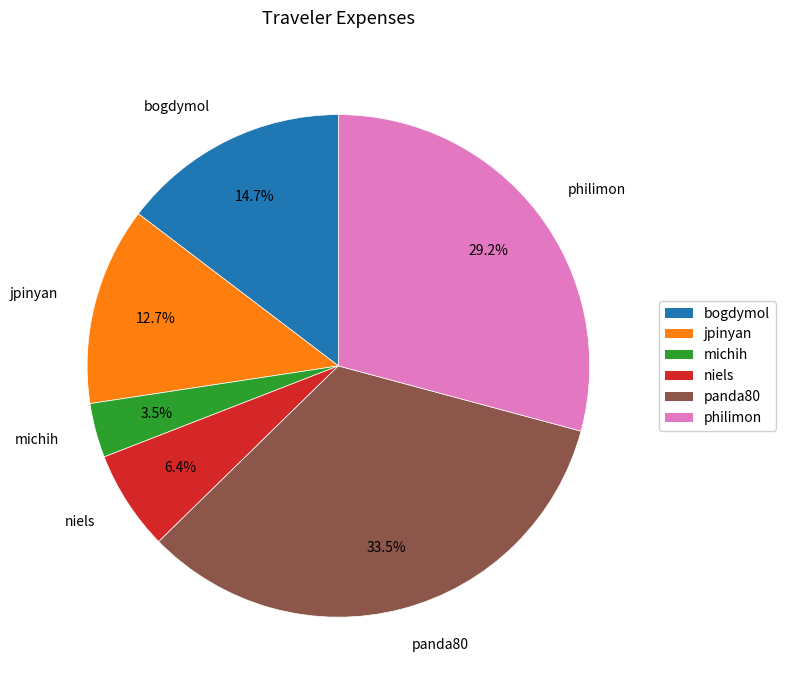

Is there any slice that represents more than half of the pie?

No